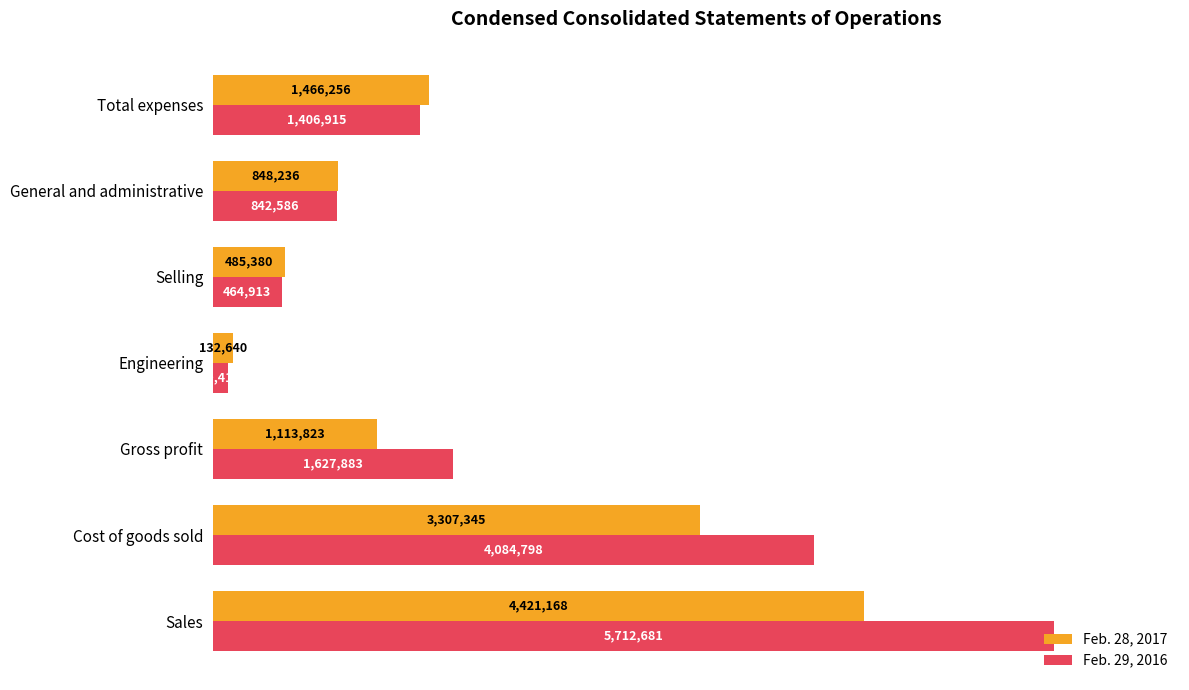

Which series has the largest range (max minus min)?

Feb. 29, 2016